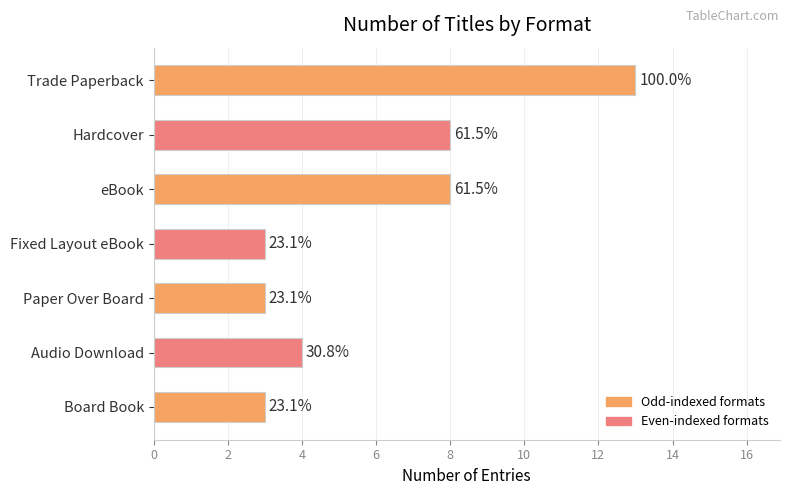

Does the chart contain stacked bars?

No